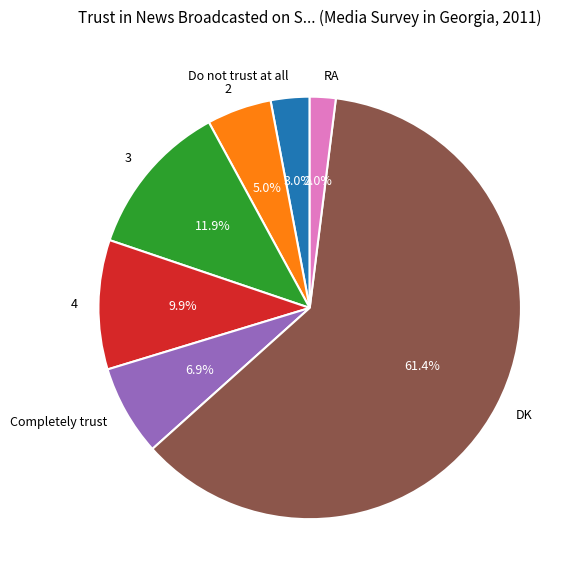

Count the number of slices in the pie.

7